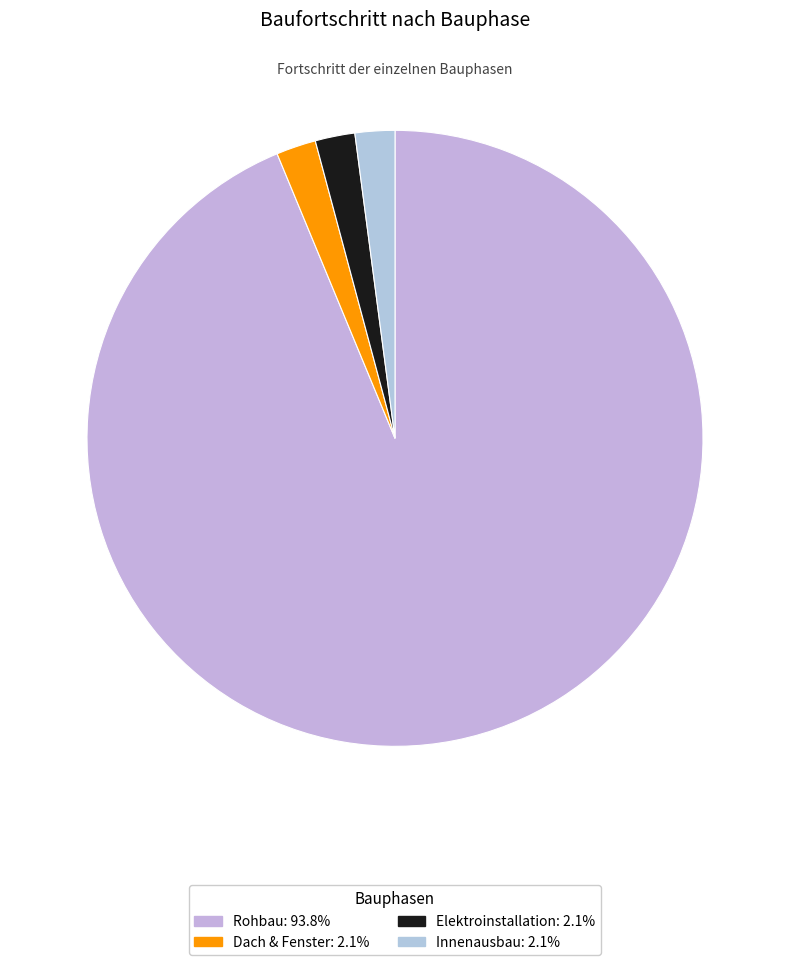

The Innenausbau slice represents 1% of the pie. True or false?

False